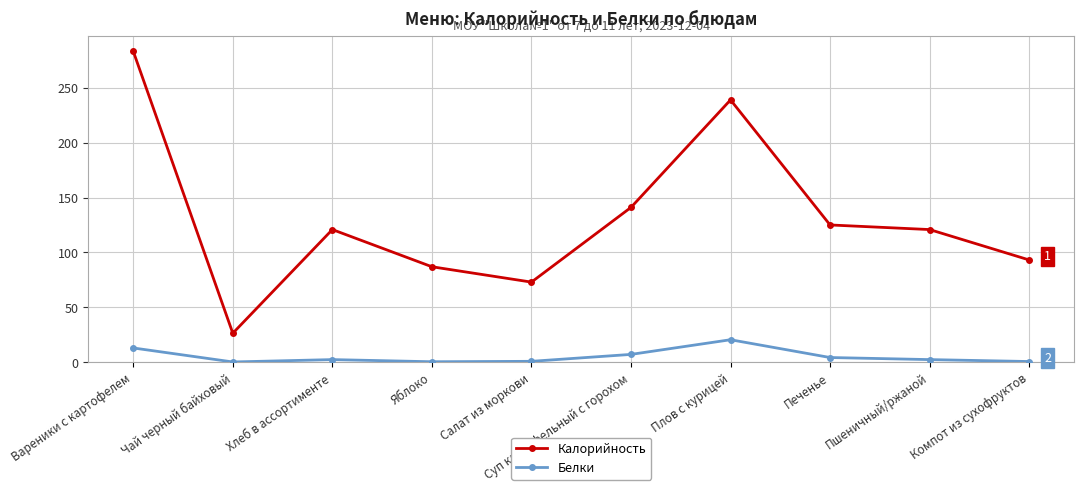

Which series has the largest total across all categories?

Калорийность